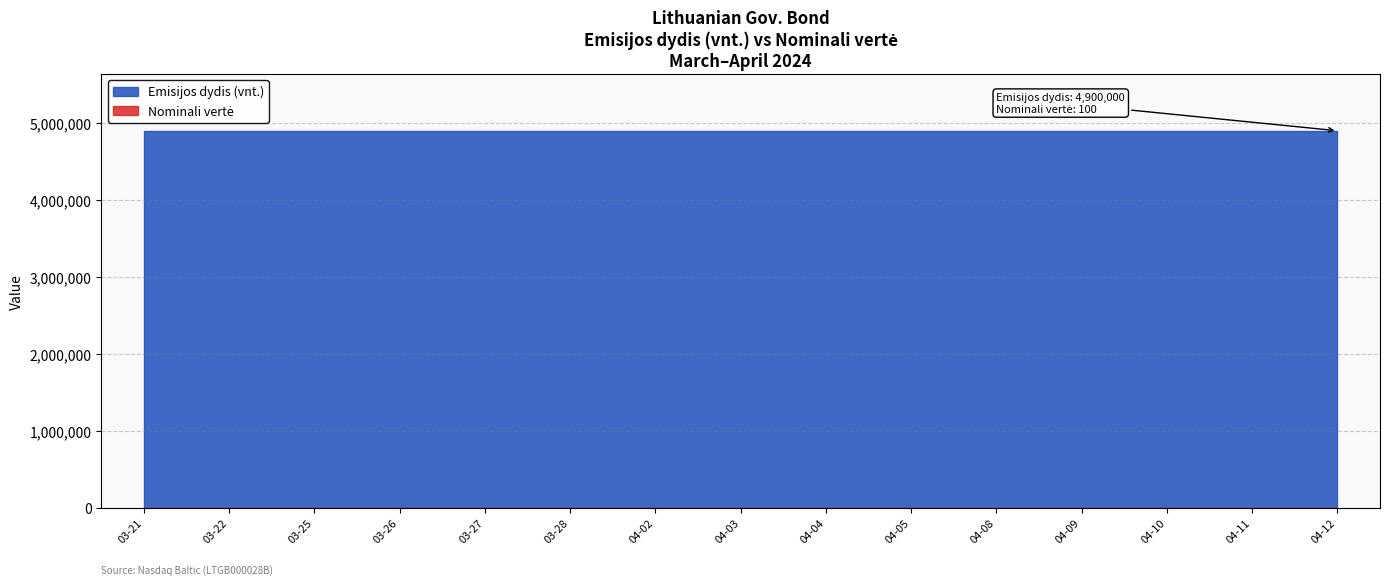

Reading left to right, transcribe all the data shown in this chart.

Emisijos dydis (vnt.): 4900000	4900000	4900000	4900000	4900000	4900000	4900000	4900000	4900000	4900000	4900000	4900000	4900000	4900000	4900000
Nominali vertė: 100	100	100	100	100	100	100	100	100	100	100	100	100	100	100